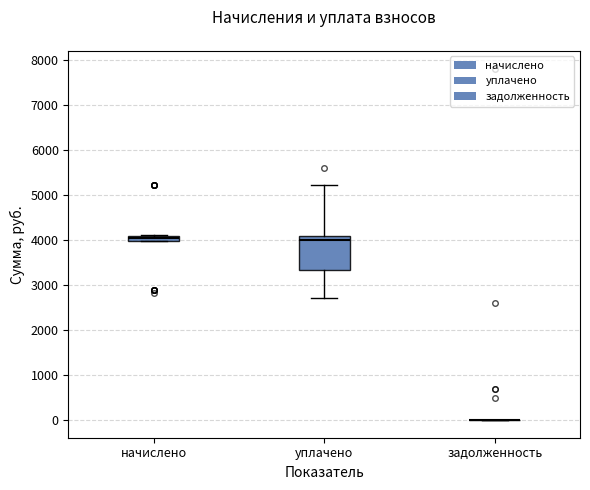

Which box is the tallest, from its lower edge to its upper edge?

уплачено